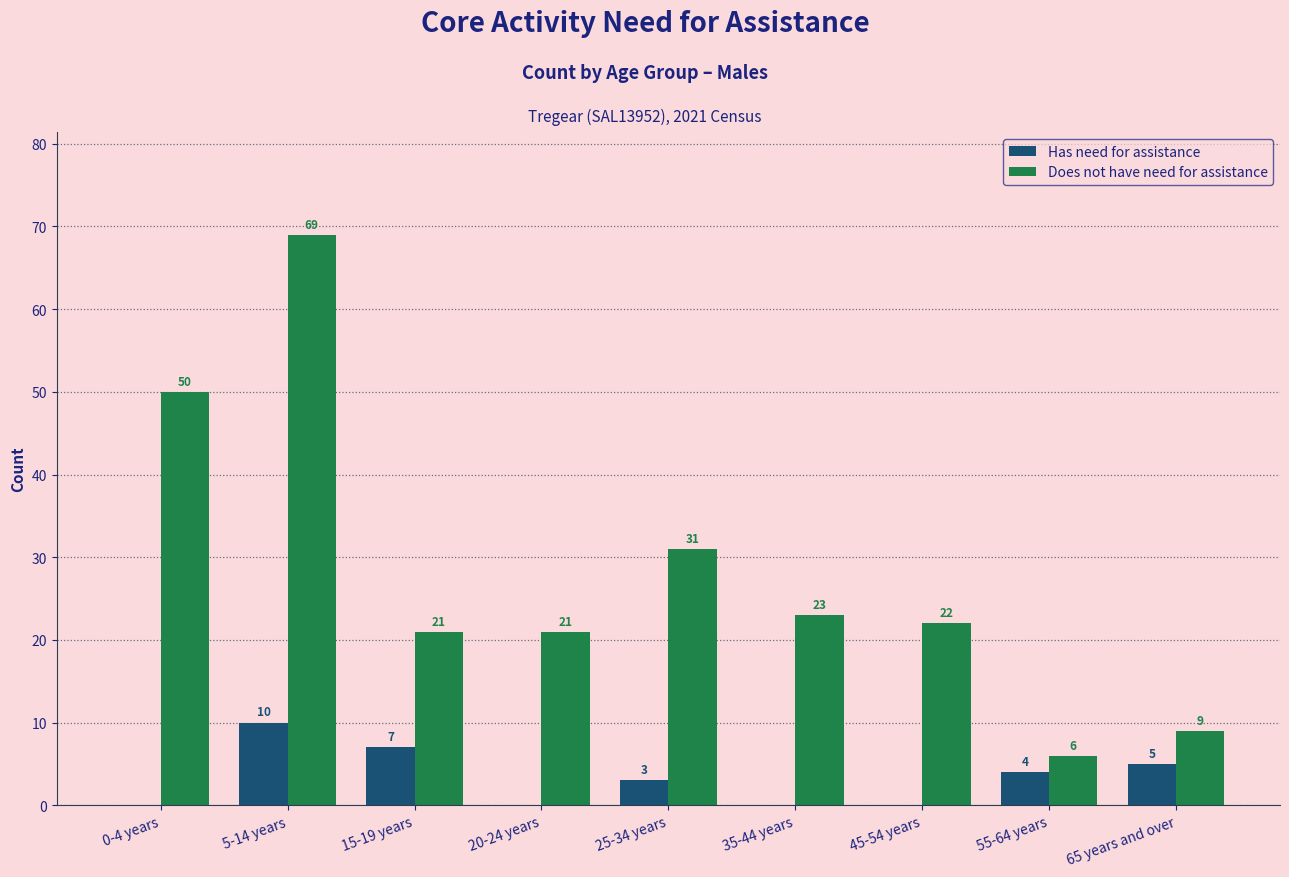

At which label does Does not have need for assistance reach its peak?

5-14 years